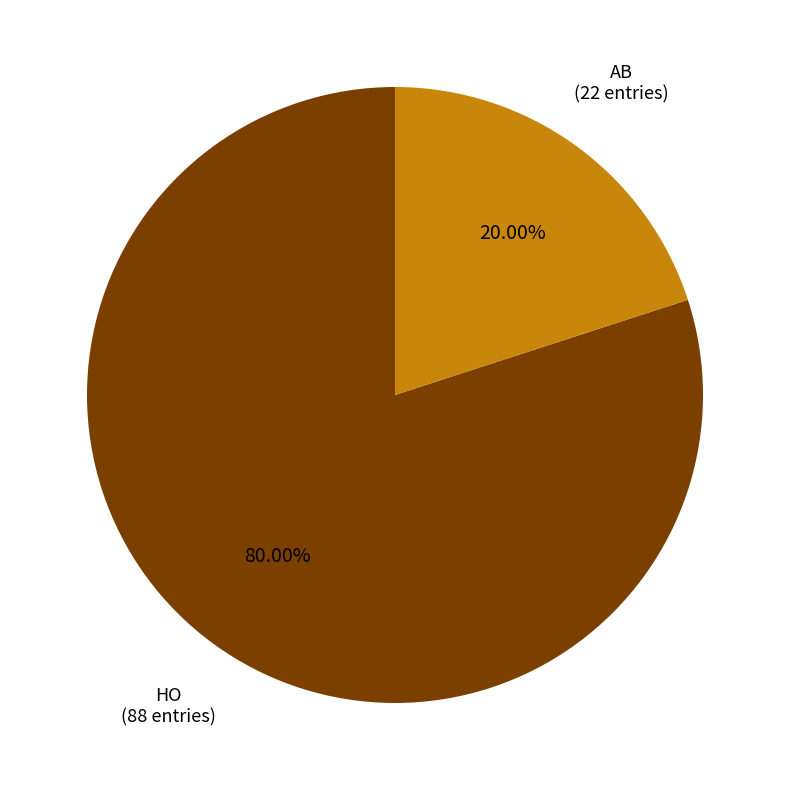

What percentage do HO and AB together represent?

100.0%